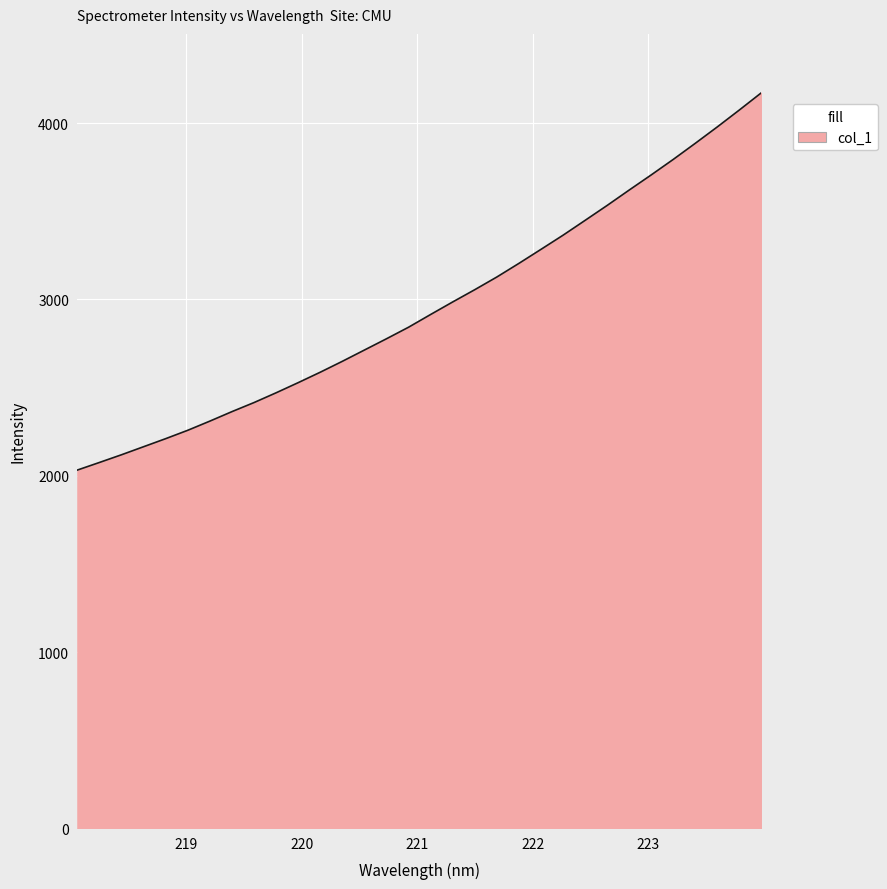

What is the smallest value displayed?

2032.4